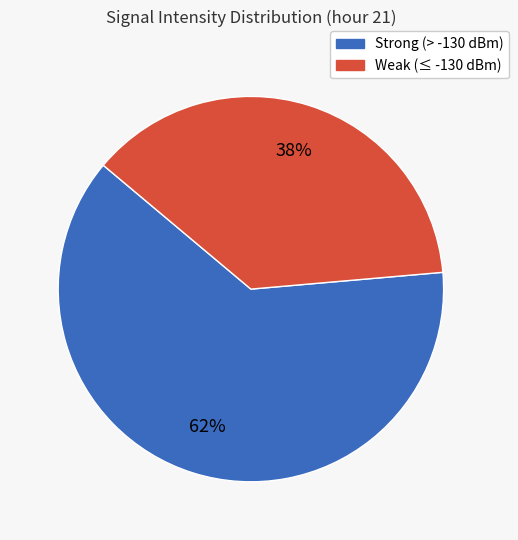

Combined, do Strong (> -130 dBm) and Weak (≤ -130 dBm) account for over 50%?

Yes